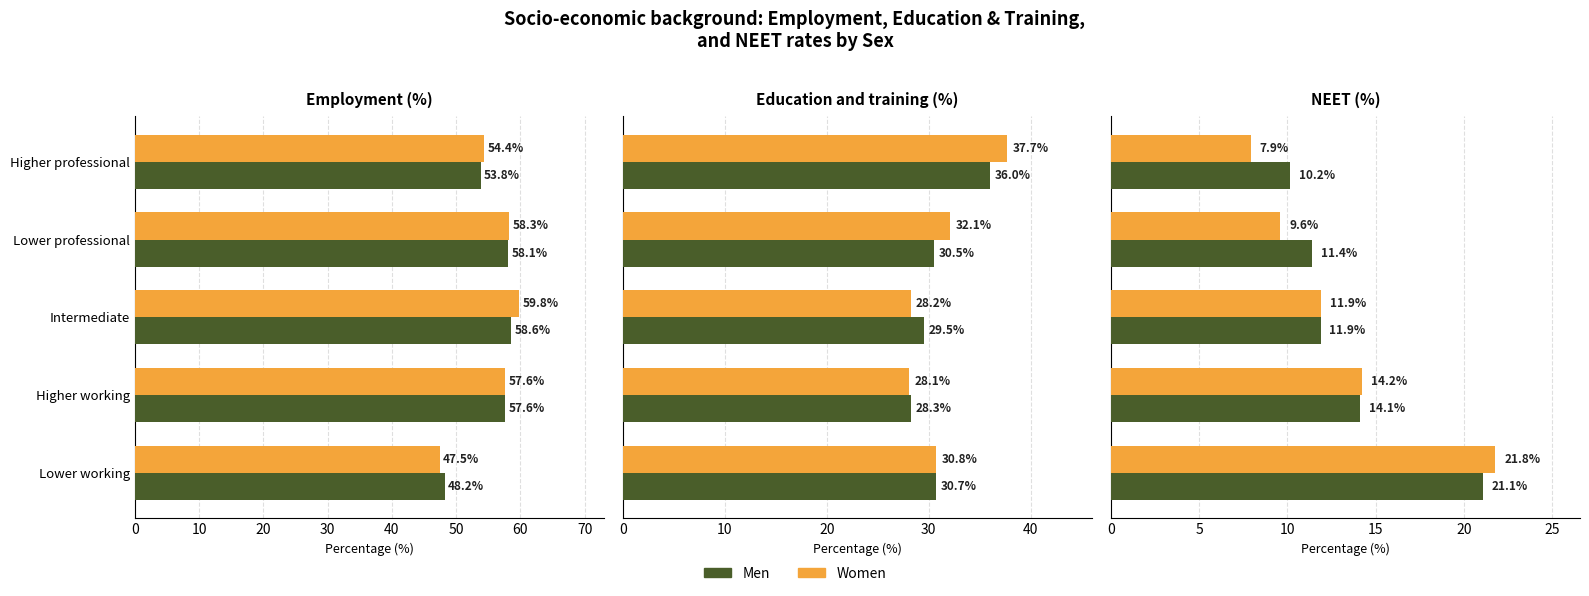

What is the value of the Men bar at the 4th from the left?

14.1